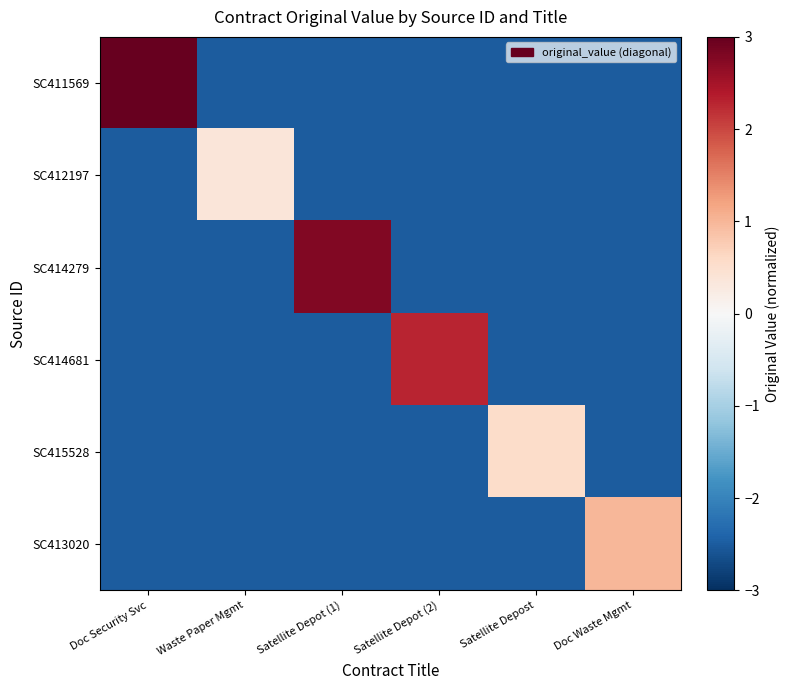

How many categories are shown in the chart?

6